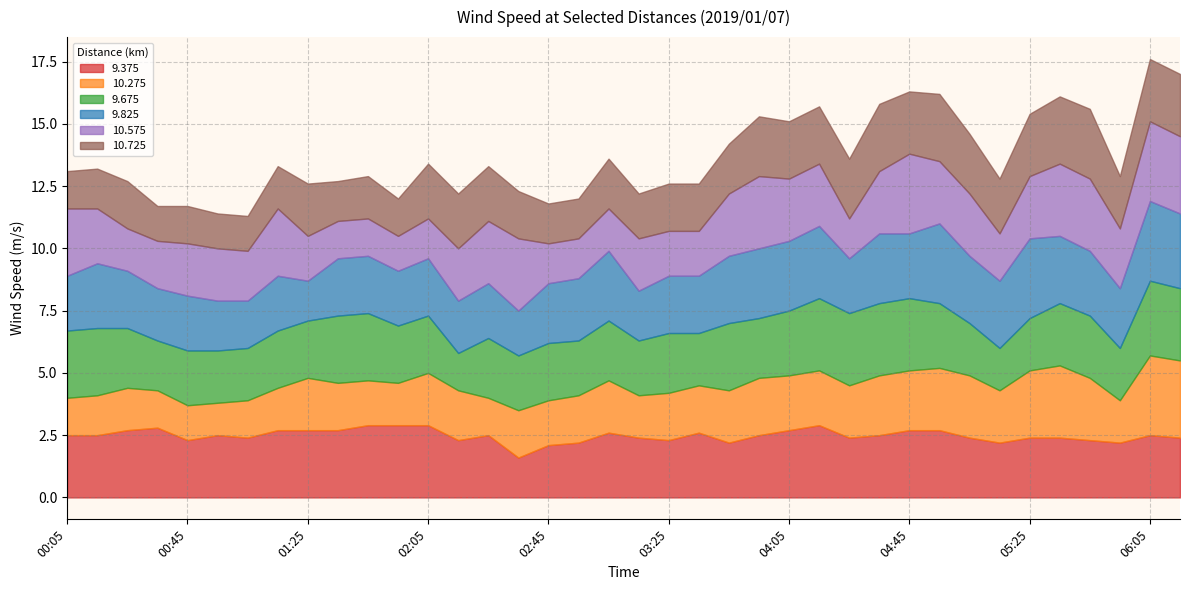

True or false: 10.275 has a value of 3.7 at 05:45.

False